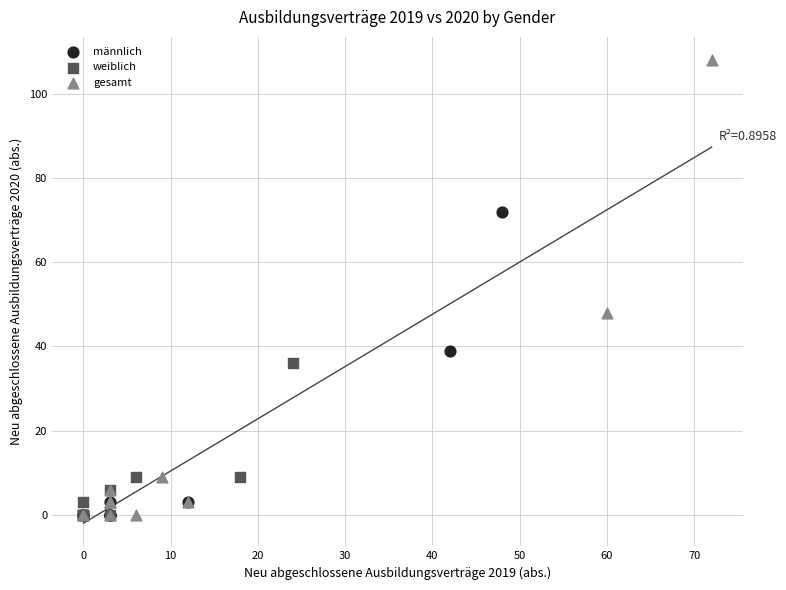

Which series reaches the maximum Y coordinate?

gesamt